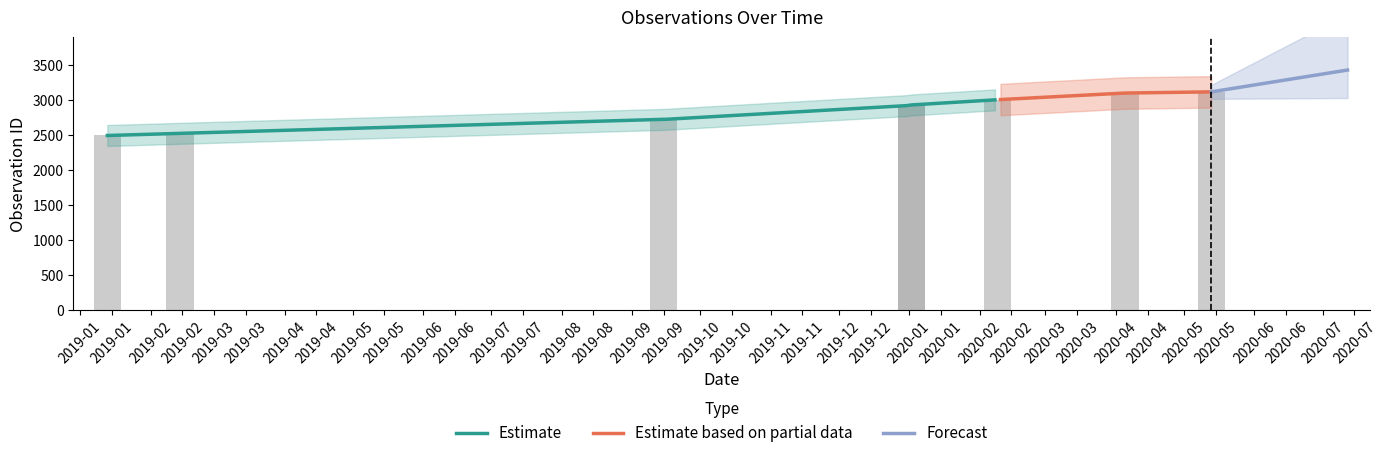

The value at 2019-02-14 is 1346. True or false?

False